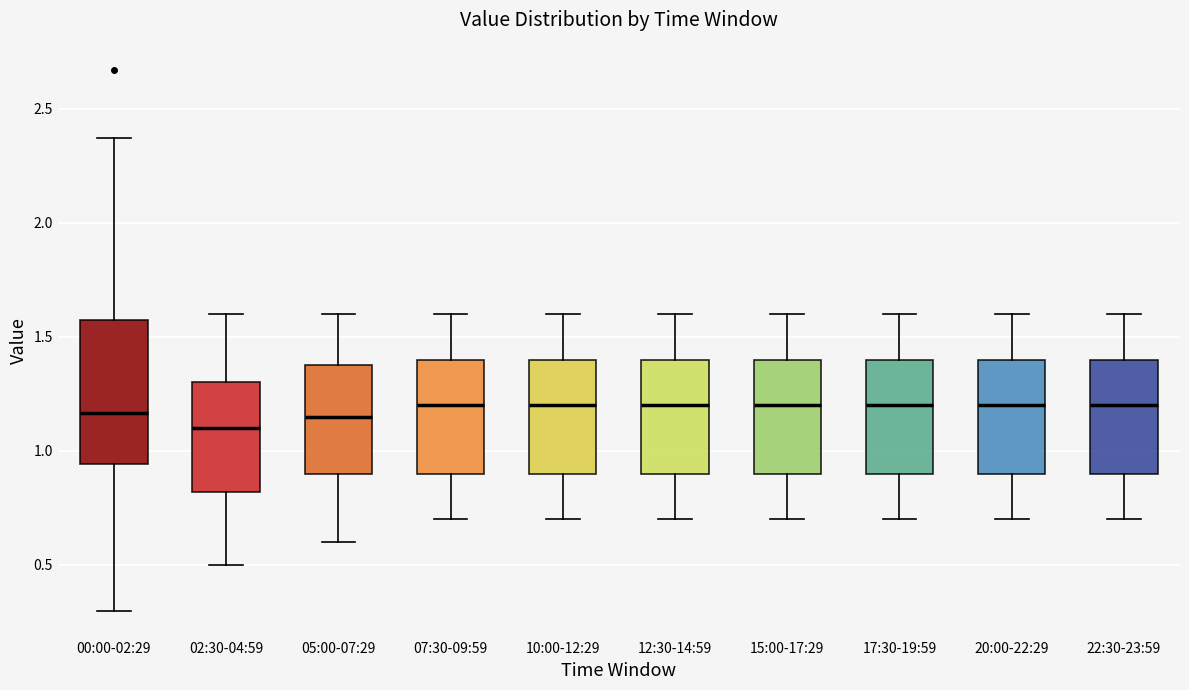

Reading left to right, transcribe this box plot: for each box, give where its median line is, the range the box spans, and where its two whiskers end, as read against the y-axis. The values are not printed on the chart, so give them approximately, as read against the axis.

00:00-02:29: median 1.15, box 0.95 to 1.60, whiskers 0.30 to 2.35
02:30-04:59: median 1.10, box 0.80 to 1.30, whiskers 0.50 to 1.60
05:00-07:29: median 1.15, box 0.90 to 1.40, whiskers 0.60 to 1.60
07:30-09:59: median 1.20, box 0.90 to 1.40, whiskers 0.70 to 1.60
10:00-12:29: median 1.20, box 0.90 to 1.40, whiskers 0.70 to 1.60
12:30-14:59: median 1.20, box 0.90 to 1.40, whiskers 0.70 to 1.60
15:00-17:29: median 1.20, box 0.90 to 1.40, whiskers 0.70 to 1.60
17:30-19:59: median 1.20, box 0.90 to 1.40, whiskers 0.70 to 1.60
20:00-22:29: median 1.20, box 0.90 to 1.40, whiskers 0.70 to 1.60
22:30-23:59: median 1.20, box 0.90 to 1.40, whiskers 0.70 to 1.60